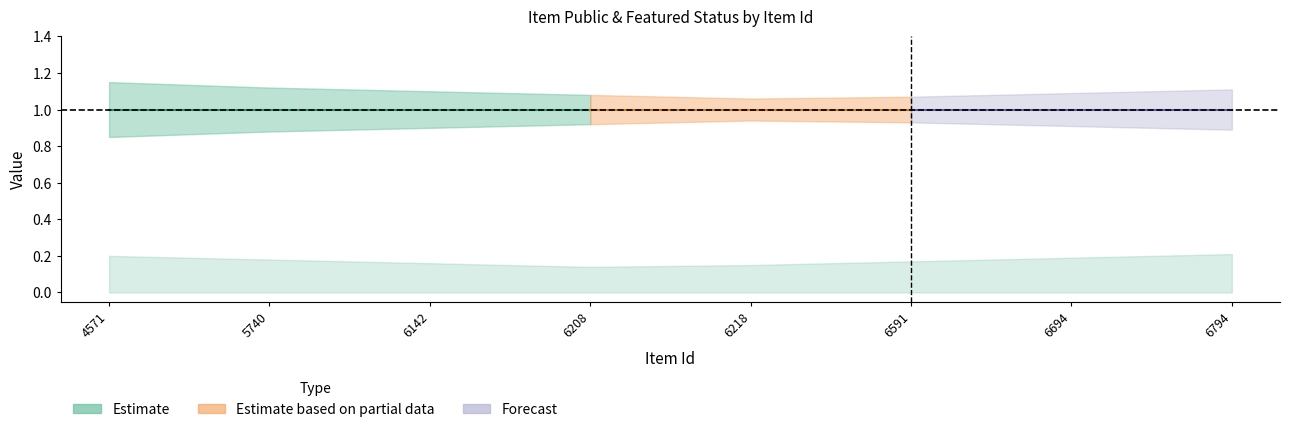

True or false: featured and public intersect in this chart.

False